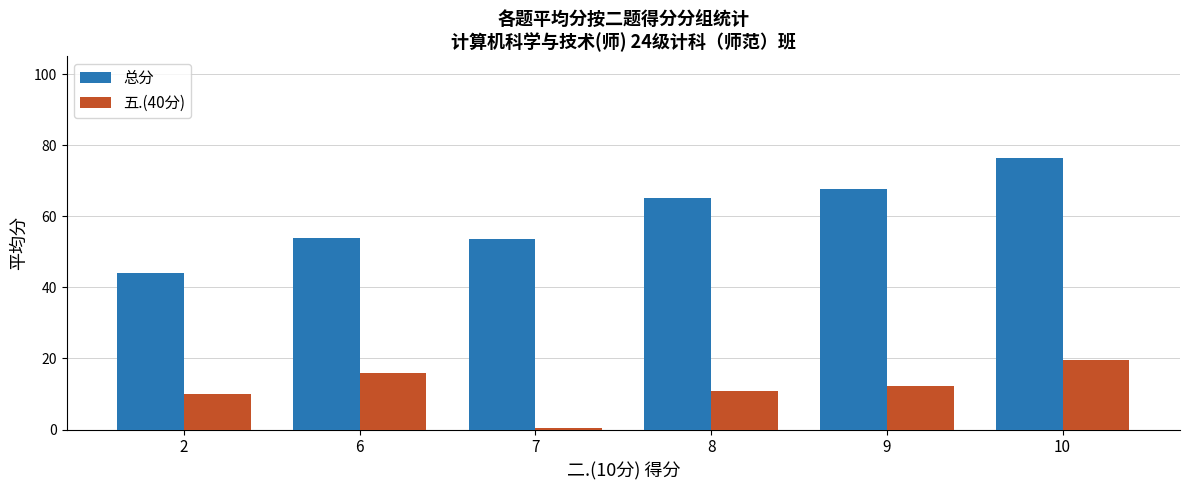

How many values in the 总分 series exceed 65?

3